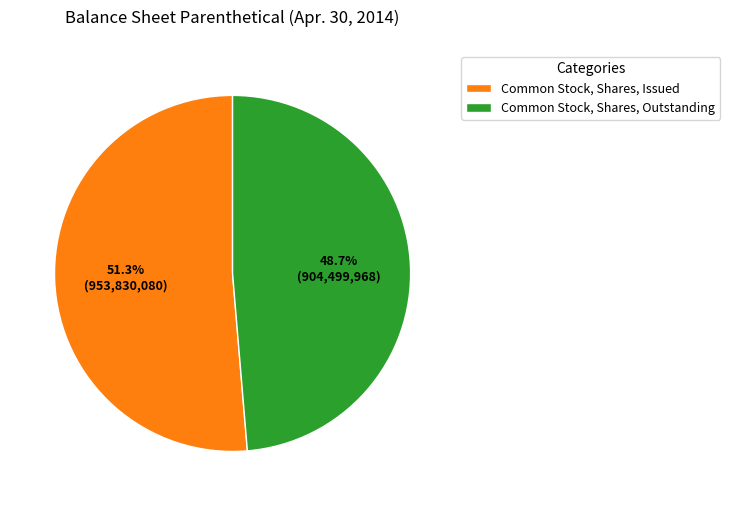

To the nearest percent, what is the difference between the Common Stock, Shares, Outstanding and Common Stock, Shares, Issued slice percentages?

3%